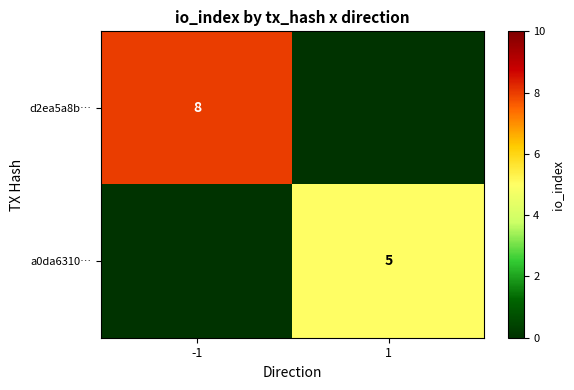

What is the difference between the highest and lowest values at 1?

5